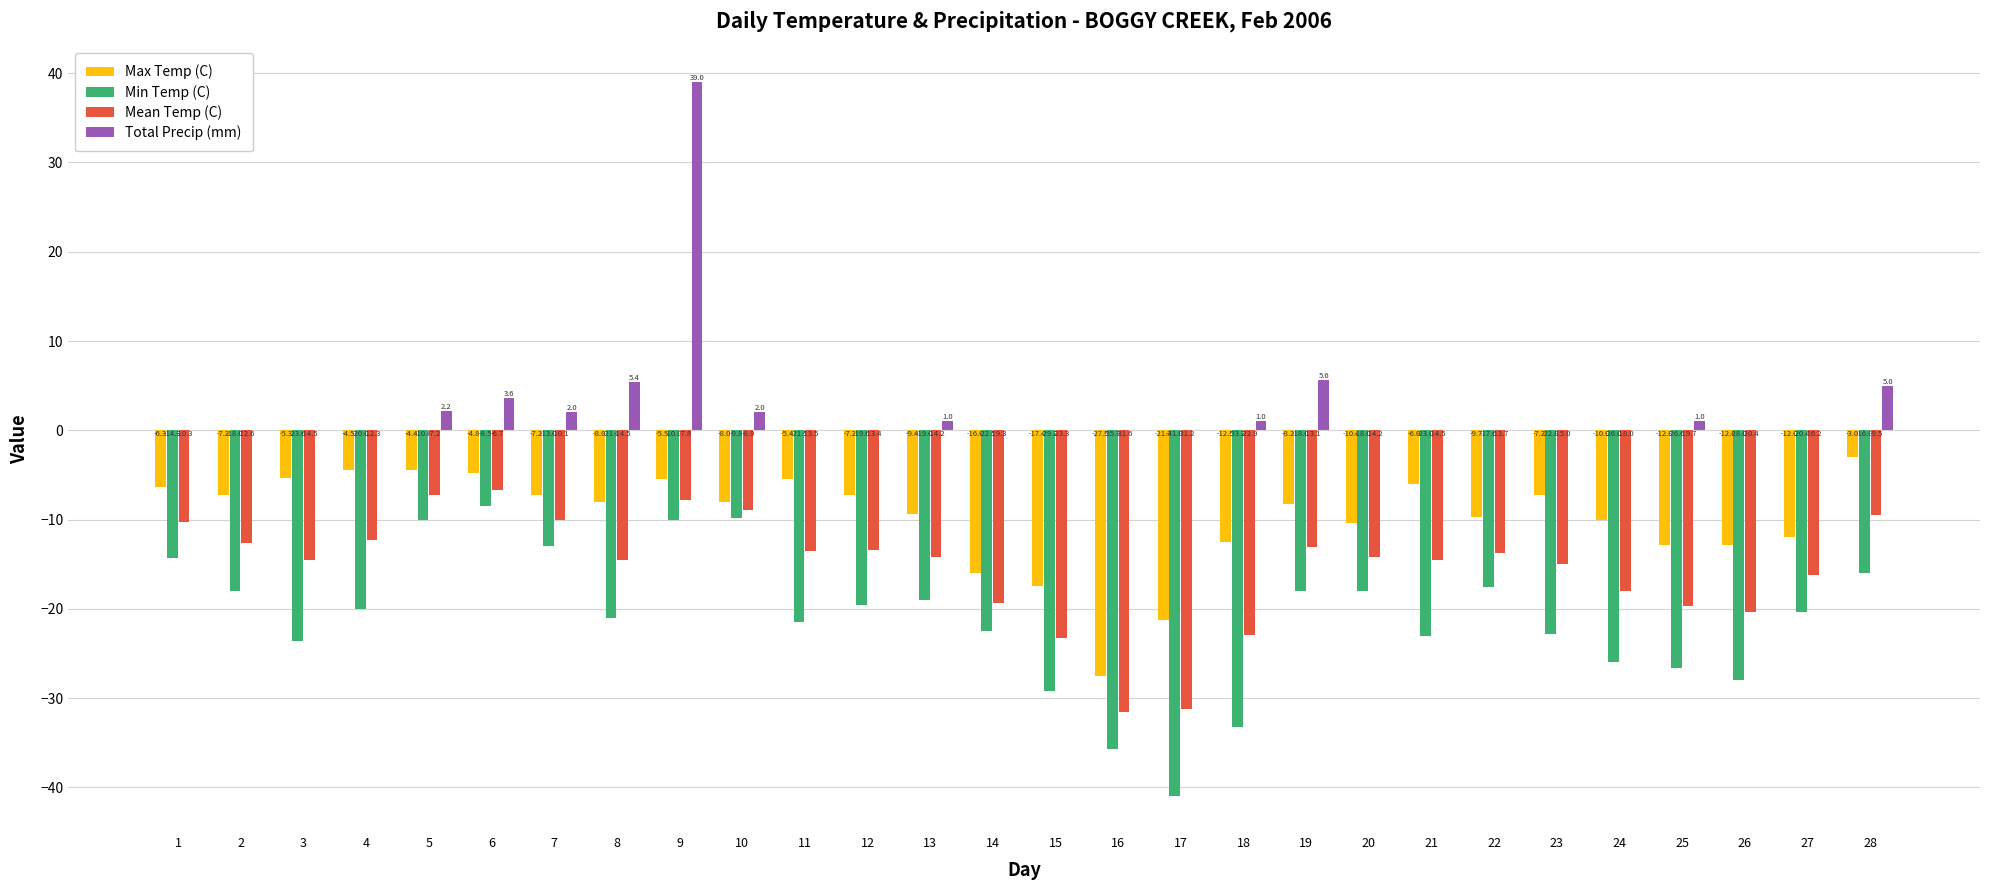

At which category is the sum across all series the highest?

9